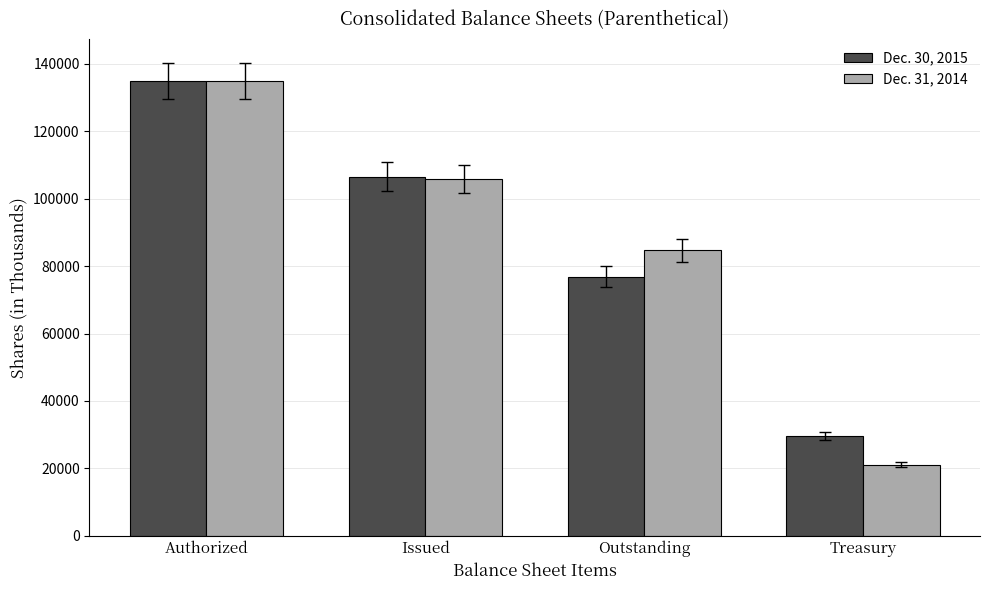

How many groups of bars are there?

4